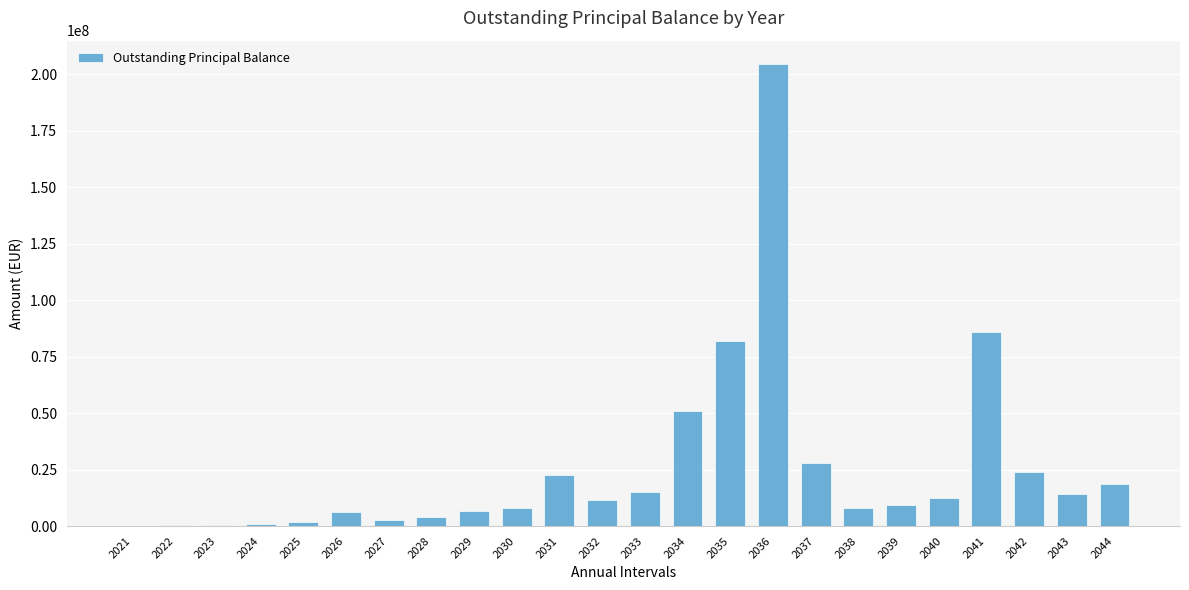

How many data points does each series have?

24